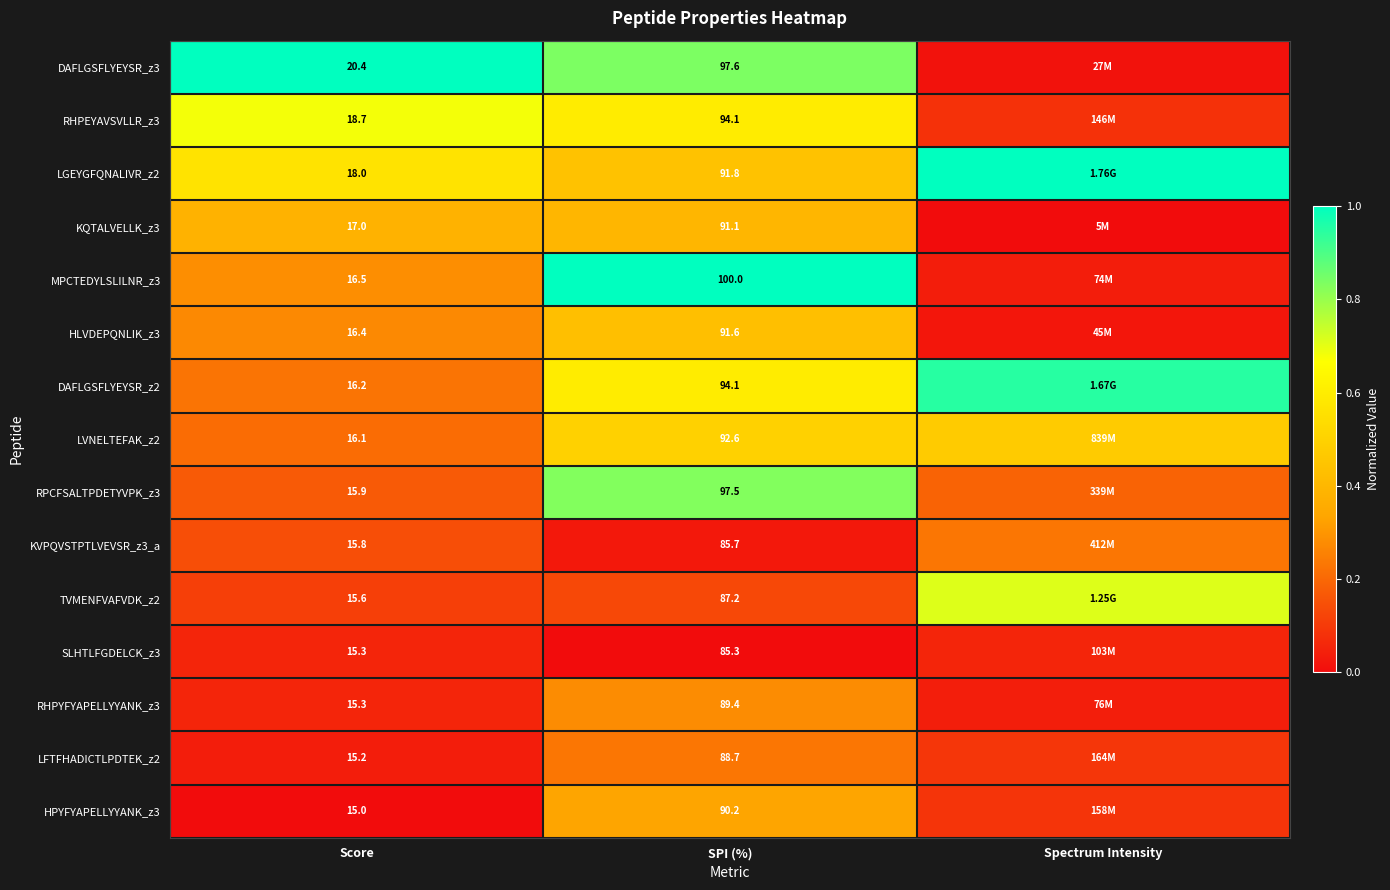

Is the value of RHPEYAVSVLLR_z3 at SPI (%) greater than the value of RPCFSALTPDETYVPK_z3 at SPI (%)?

No